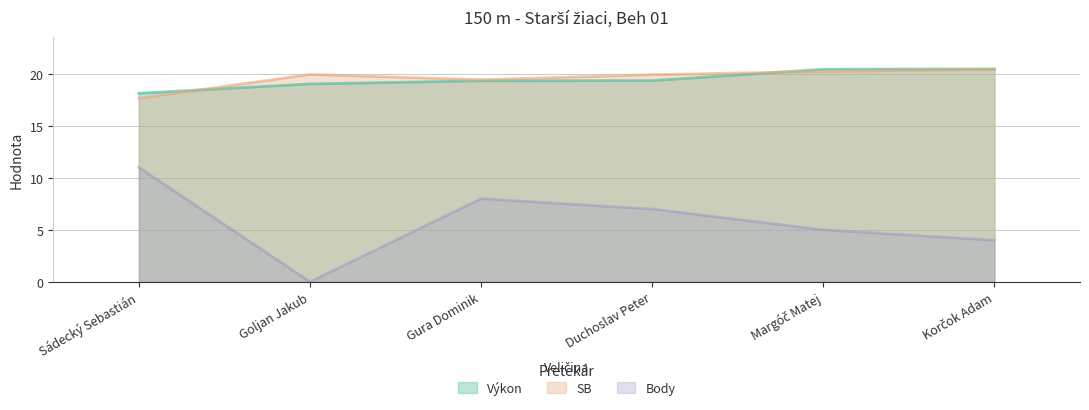

Between Korčok Adam and Sádecký Sebastián, which is larger?

Korčok Adam